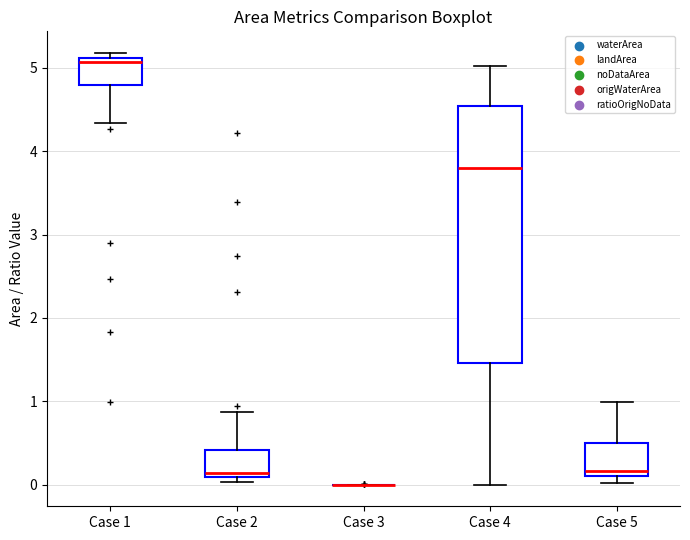

Reading left to right, transcribe this box plot: for each box, give where its median line is, the range the box spans, and where its two whiskers end, as read against the y-axis. The values are not printed on the chart, so give them approximately, as read against the axis.

Case 1: median 5.1 (just below the box's upper edge), box 4.8 to 5.1, whiskers 4.3 to 5.2
Case 2: median 0.1 (just above the box's lower edge), box 0.1 to 0.4, whiskers 0.0 to 0.9
Case 3: box collapsed to a line at 0.0, whiskers 0.0 to 0.0
Case 4: median 3.8, box 1.5 to 4.5, whiskers 0.0 to 5.0
Case 5: median 0.2, box 0.1 to 0.5, whiskers 0.0 to 1.0